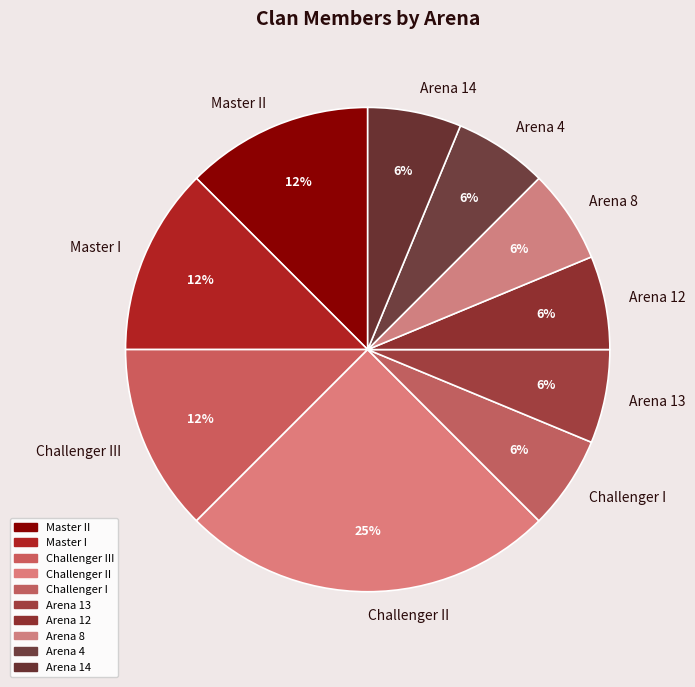

True or false: Challenger III accounts for 23% of the total.

False